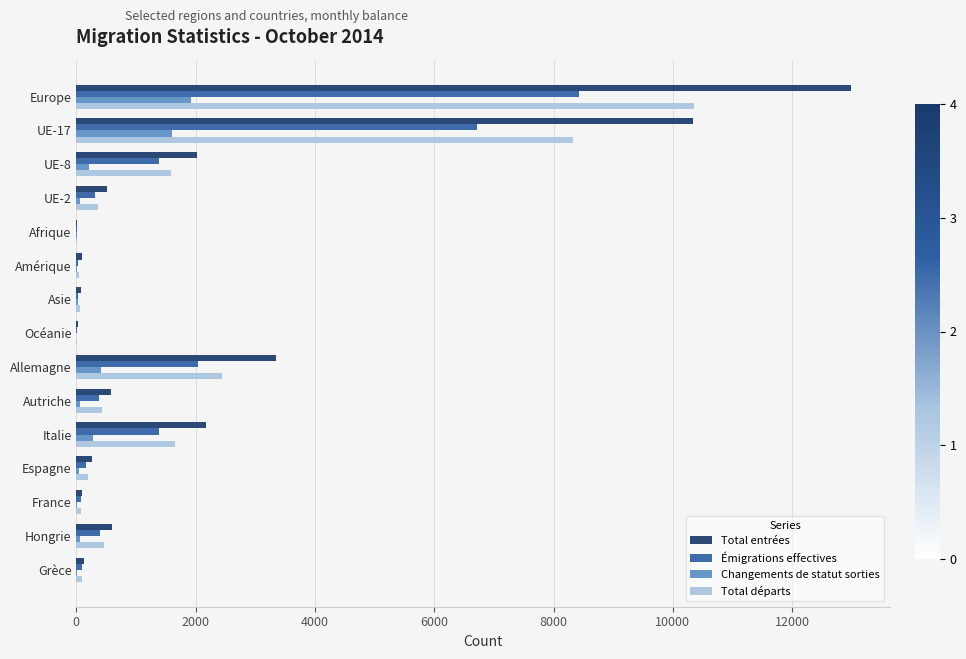

The value of Total départs at Italie is 782. True or false?

False